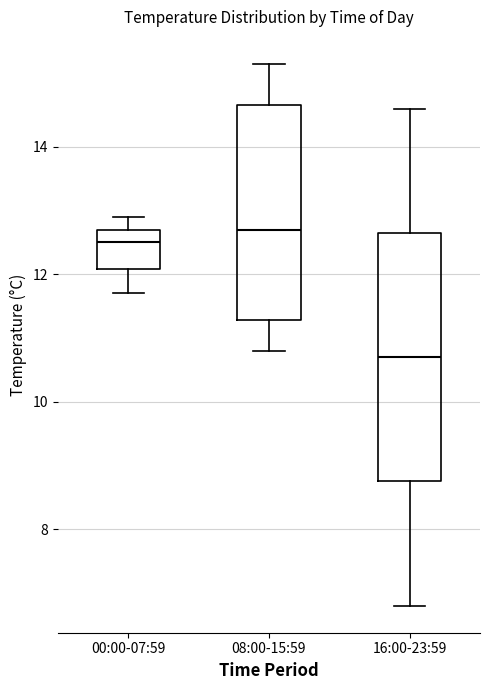

Where does the lower whisker of the box for 00:00-07:59 end on the y-axis? The values are not printed on the chart, so give them approximately, as read against the axis.

11.8